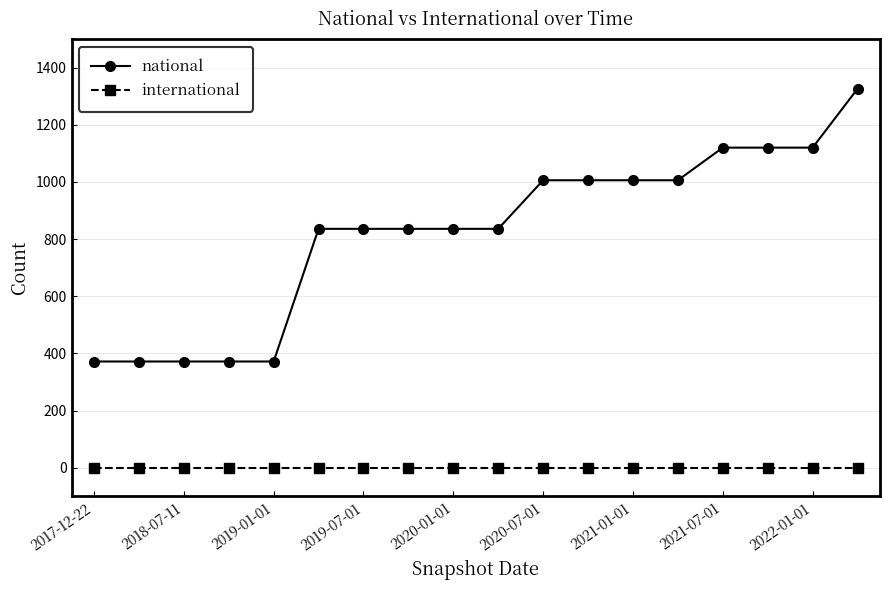

What is the average value of the national series?

819